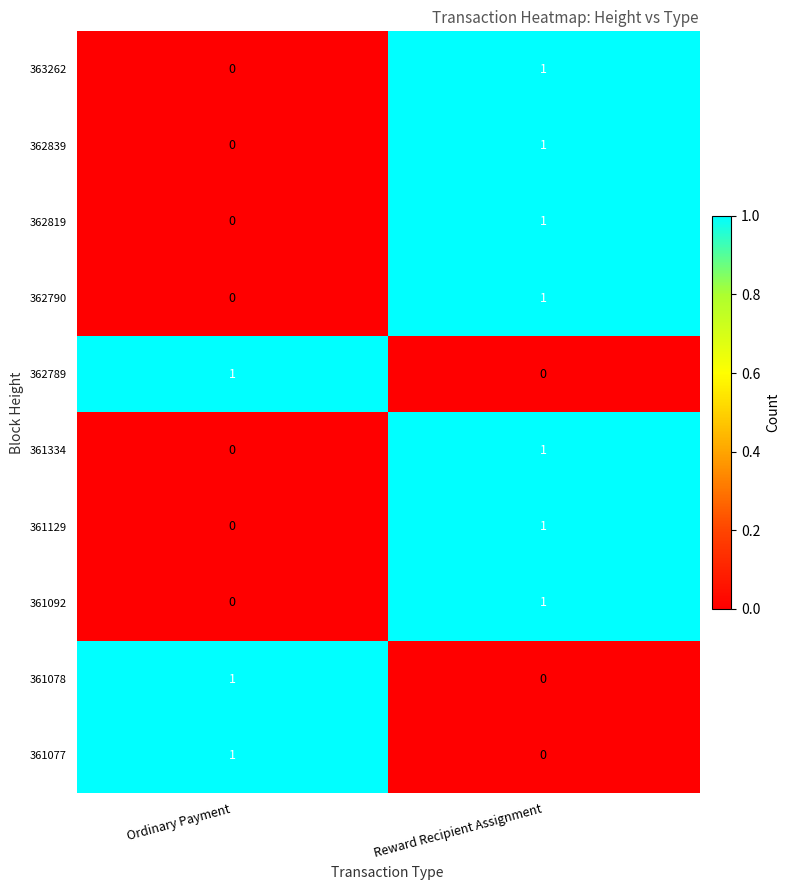

Reading right to left, extract all data points from this chart.

363262: Reward Recipient Assignment=1	Ordinary Payment=0
362839: Reward Recipient Assignment=1	Ordinary Payment=0
362819: Reward Recipient Assignment=1	Ordinary Payment=0
362790: Reward Recipient Assignment=1	Ordinary Payment=0
362789: Reward Recipient Assignment=0	Ordinary Payment=1
361334: Reward Recipient Assignment=1	Ordinary Payment=0
361129: Reward Recipient Assignment=1	Ordinary Payment=0
361092: Reward Recipient Assignment=1	Ordinary Payment=0
361078: Reward Recipient Assignment=0	Ordinary Payment=1
361077: Reward Recipient Assignment=0	Ordinary Payment=1